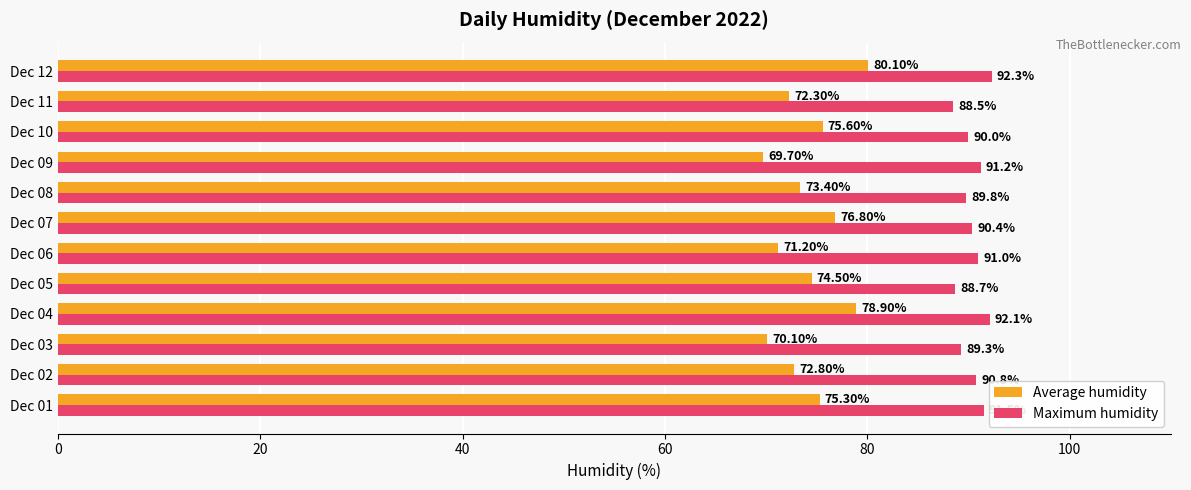

At how many categories does at least one series exceed 81?

12